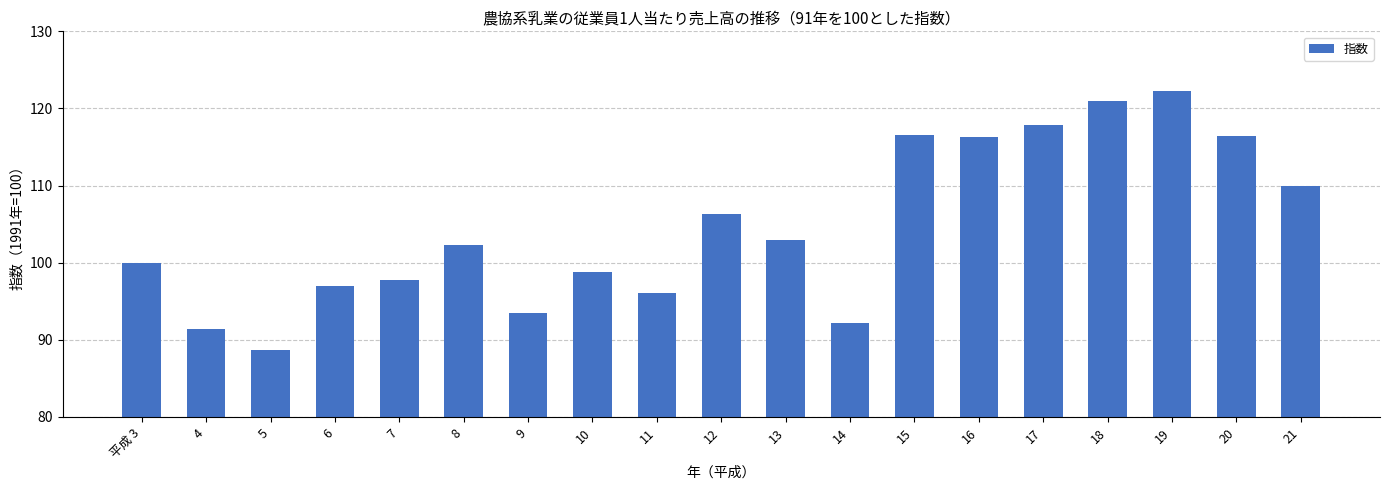

What is the ratio of the value at 5 to the value at 21?

0.8